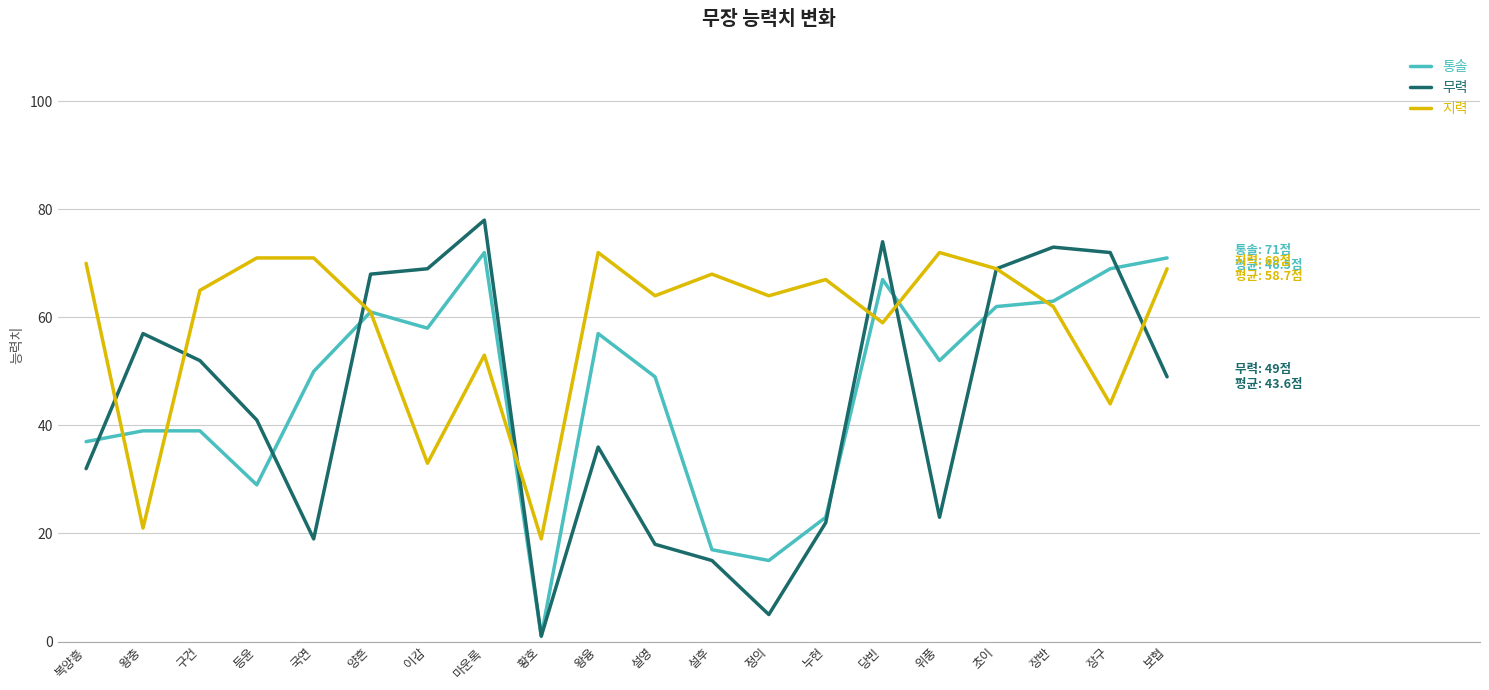

What position from the right is 황호?

12